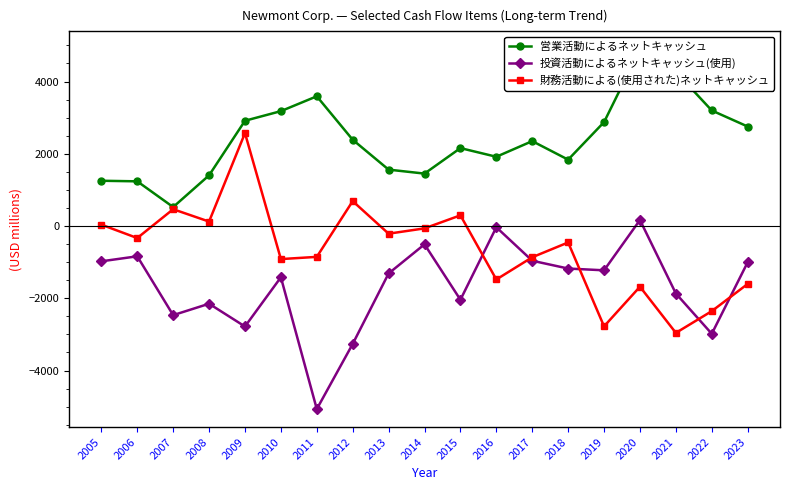

Is it true that 財務活動による(使用された)ネットキャッシュ equals -854 at 2011?

True